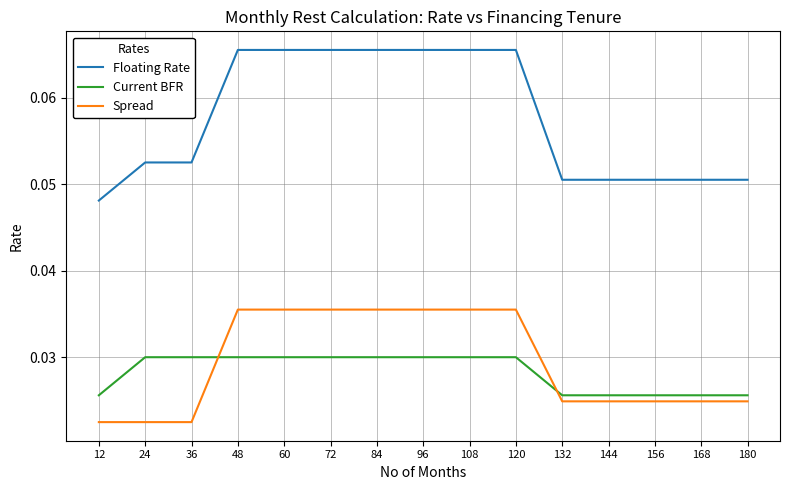

True or false: Floating Rate and Current BFR intersect in this chart.

False